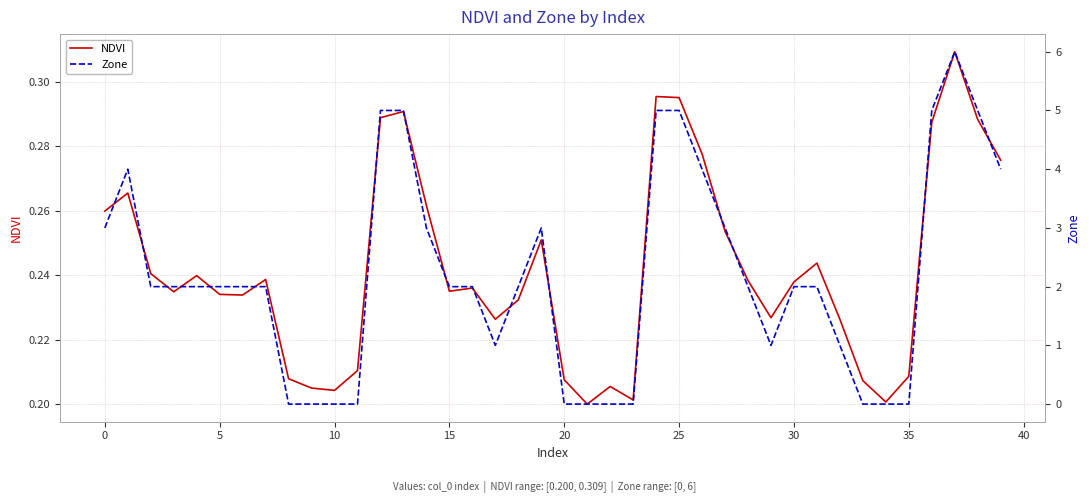

What is the total value across all series at 13?

5.3